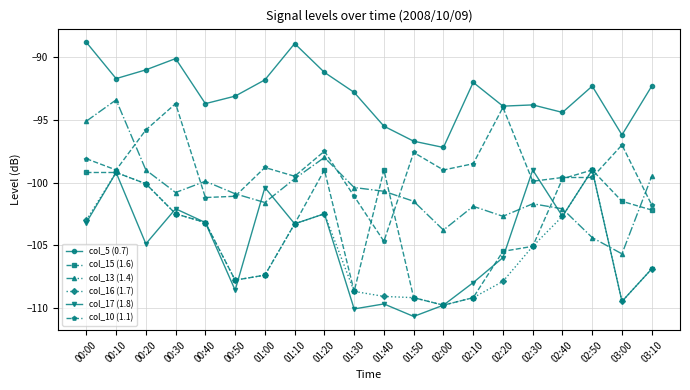

Which category has the lowest value in the col_5 (0.7) series?

02:00